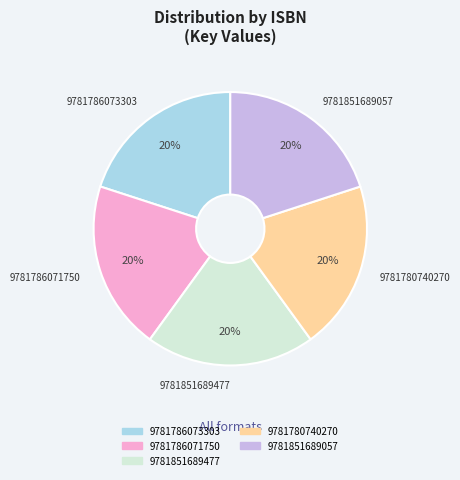

Does any single category account for the majority?

No